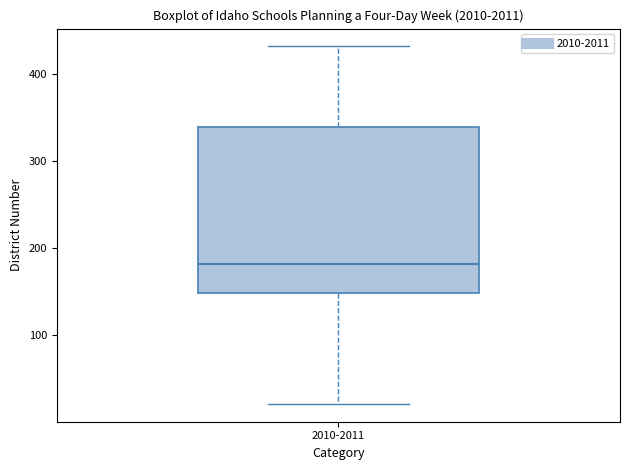

Where is the lower edge of the box for 2010-2011 on the y-axis? The values are not printed on the chart, so give them approximately, as read against the axis.

150